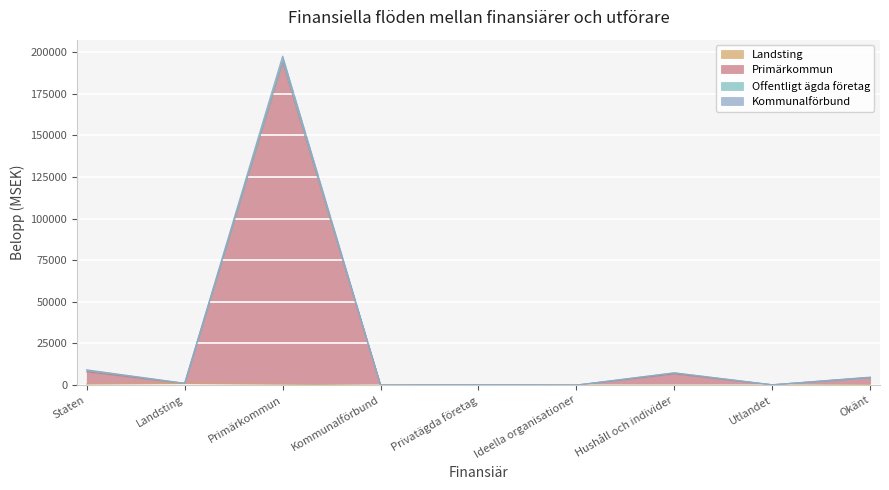

What is the value of the Primärkommun point at the 5th from the left?

23